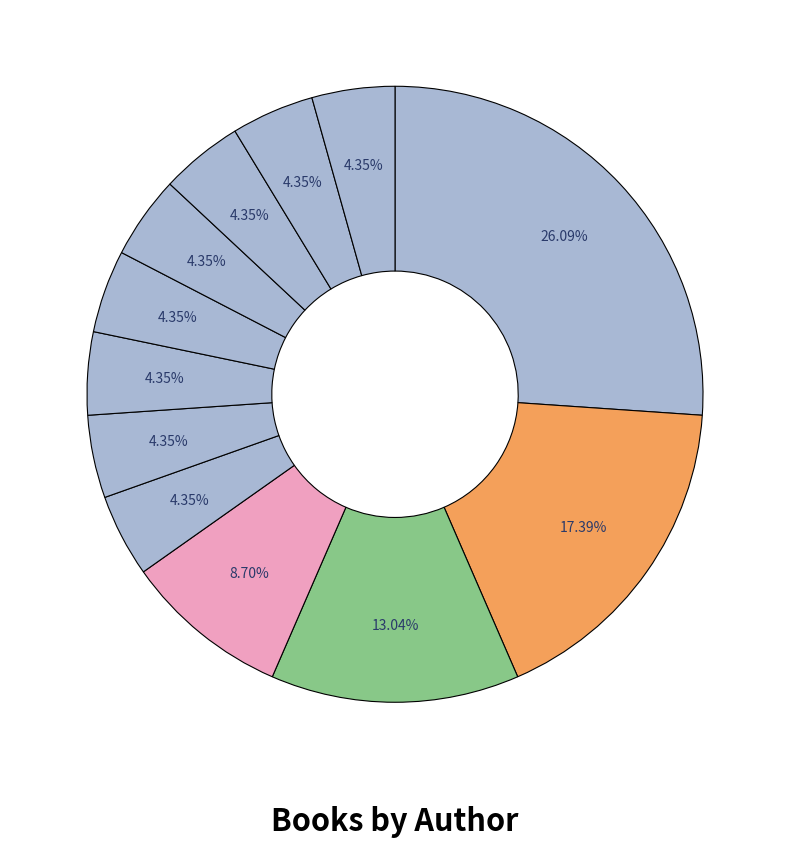

How many segments does this pie chart have?

12